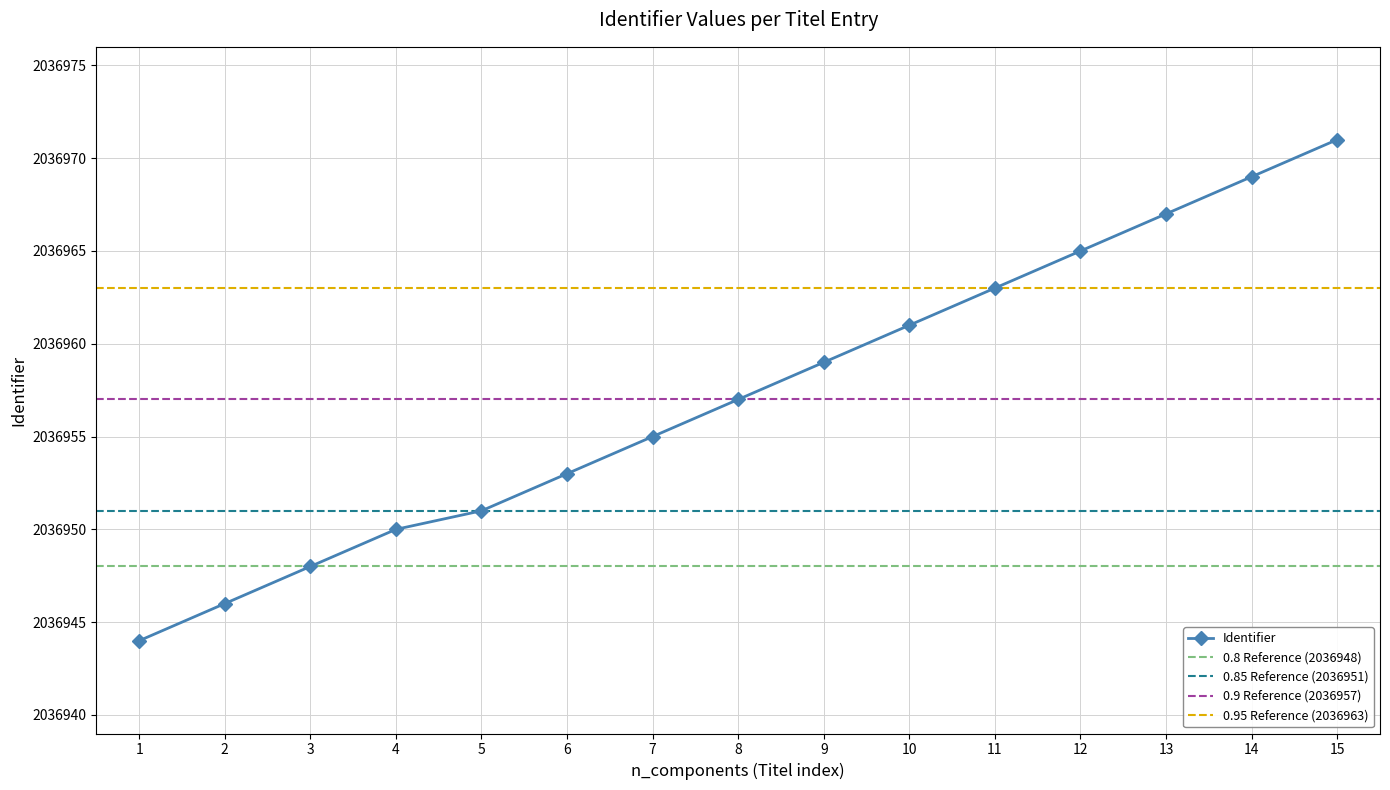

True or false: Identifier has a value of 2036967 at 13.

True